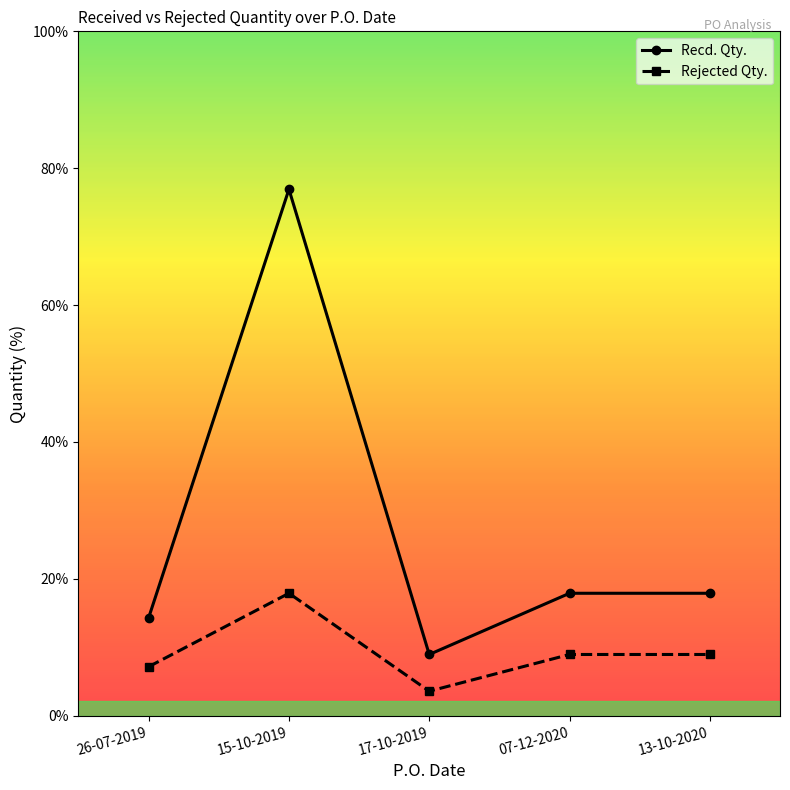

In Rejected Qty., how many points are higher than both neighbors (excluding endpoints)?

1